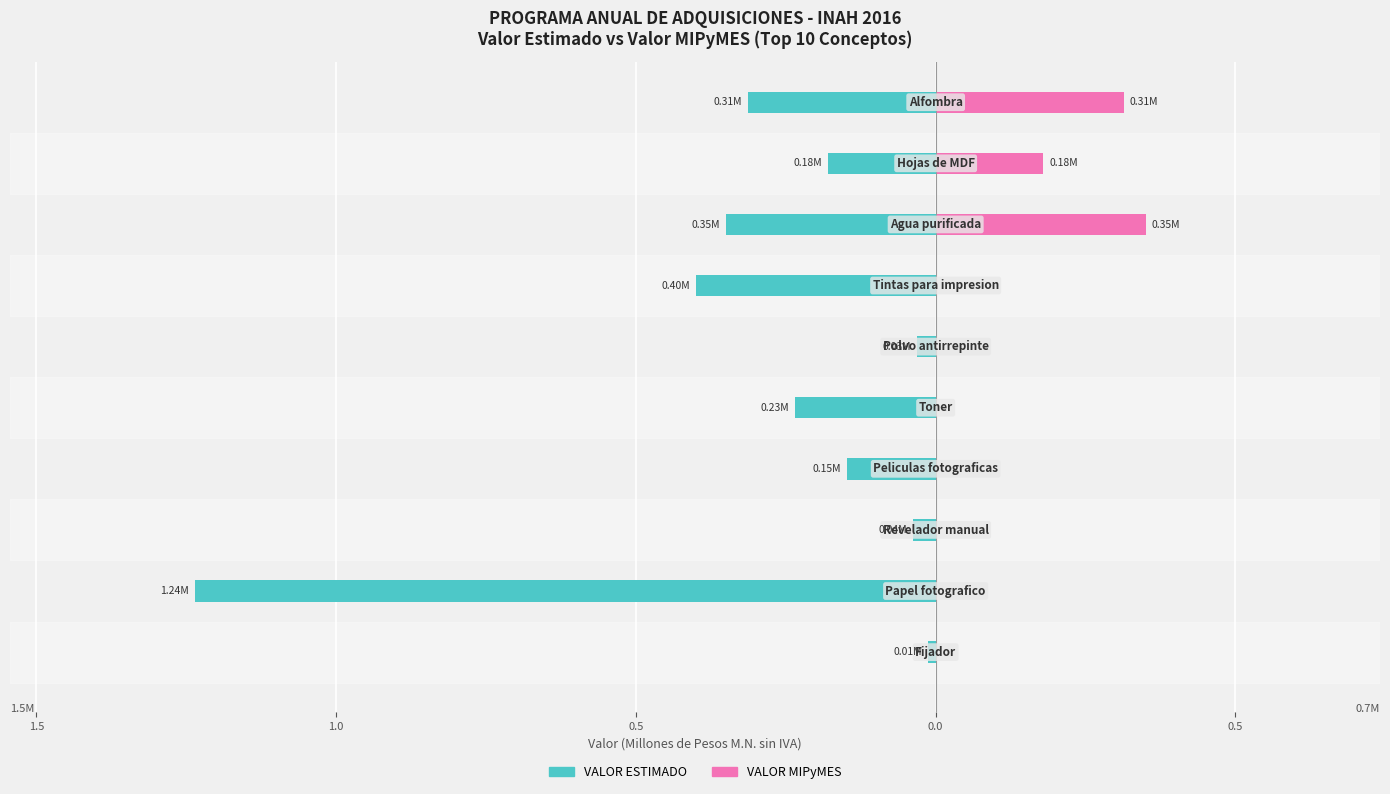

The VALOR MIPyMES (M pesos) series shows 0.0 at 1.0. True or false?

True